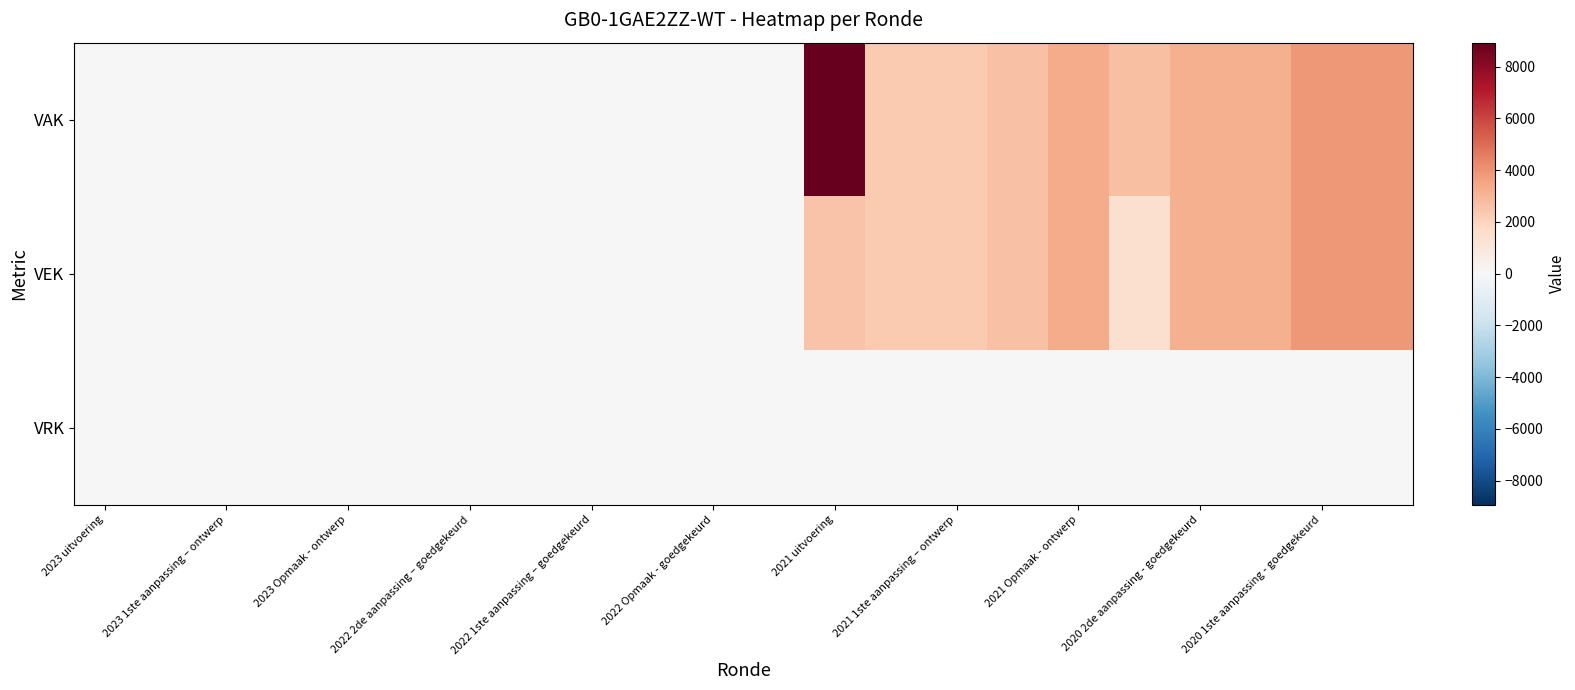

Rank the series by their average value, from highest to lowest.

VAK, VEK, VRK